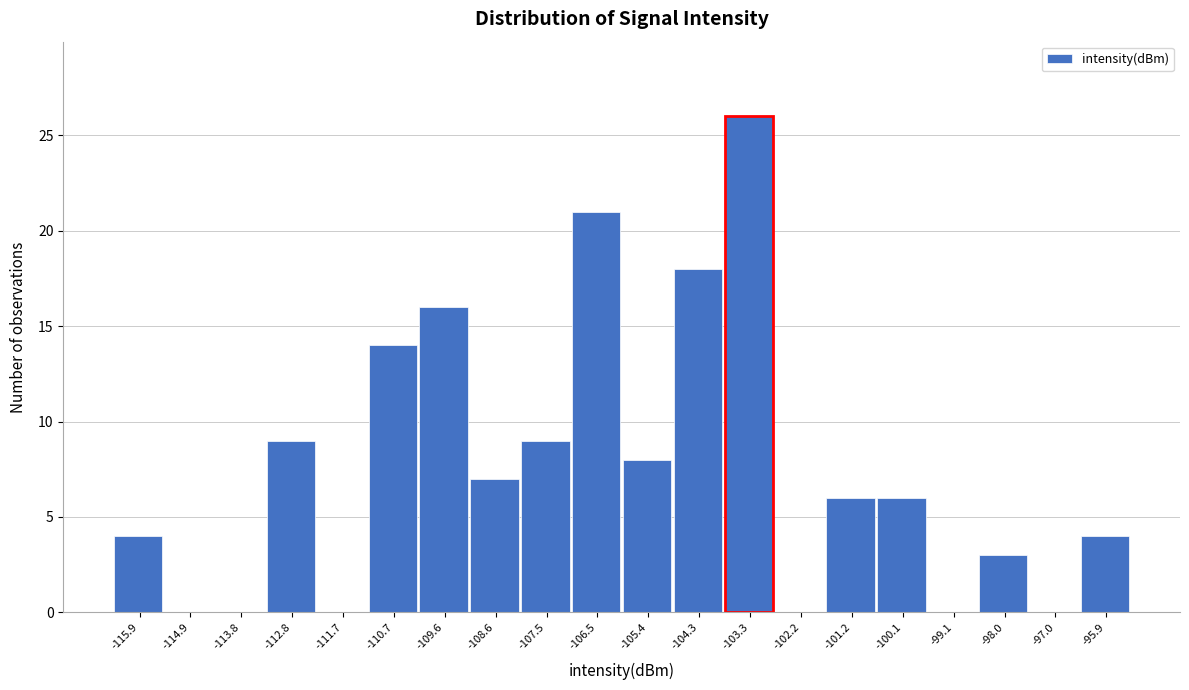

Reading left to right, extract all data points from this chart.

-115.9=4	-114.9=0	-113.8=0	-112.8=9	-111.7=0	-110.7=14	-109.6=16	-108.6=7	-107.5=9	-106.5=21	-105.4=8	-104.3=18	-103.3=26	-102.2=0	-101.2=6	-100.1=6	-99.1=0	-98.0=3	-97.0=0	-95.9=4